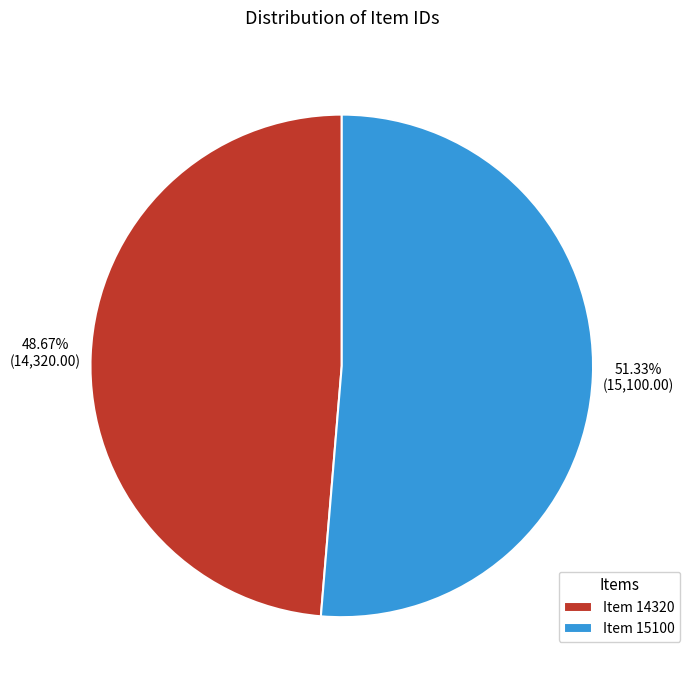

Combined, do Item 15100 and Item 14320 account for over 50%?

Yes